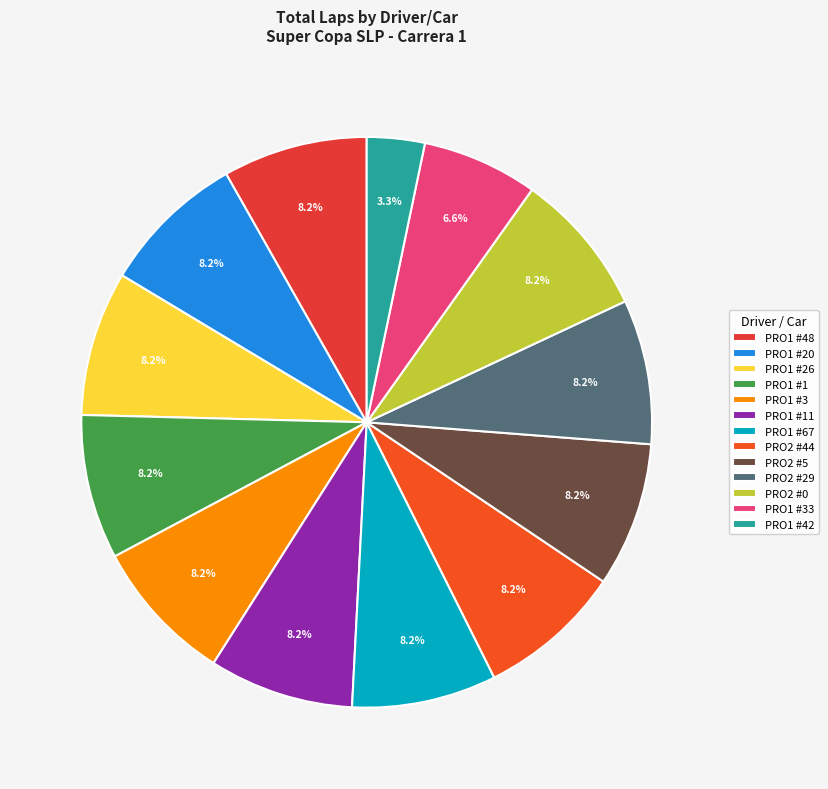

What is the largest slice in the pie chart?

PRO1 #48